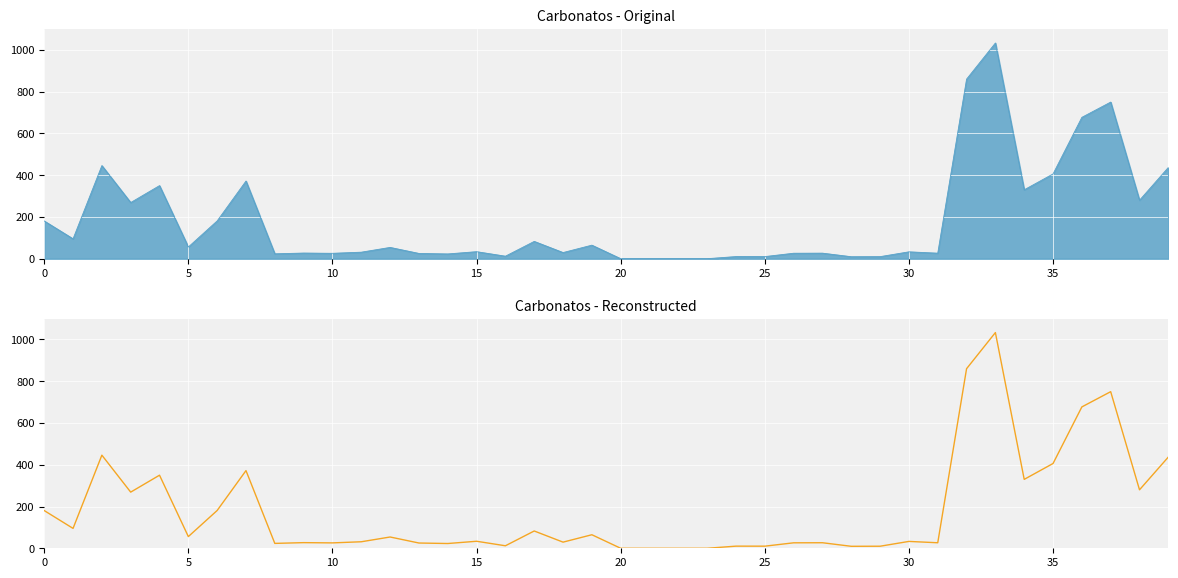

At which category does the chart reach its minimum across all series?

20